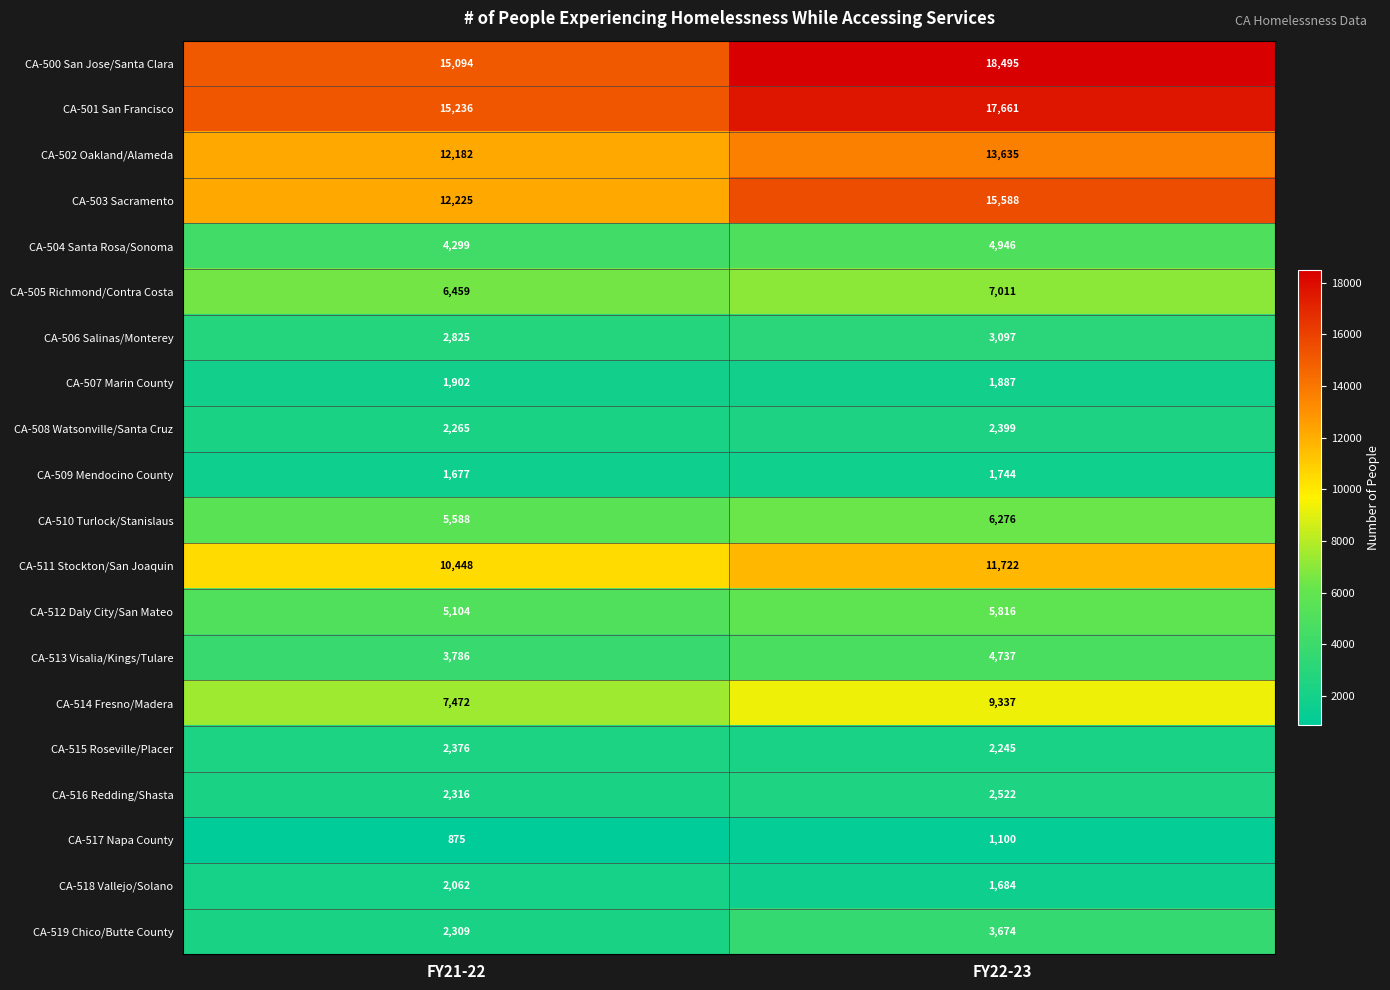

At which category is the sum across all series the highest?

FY22-23